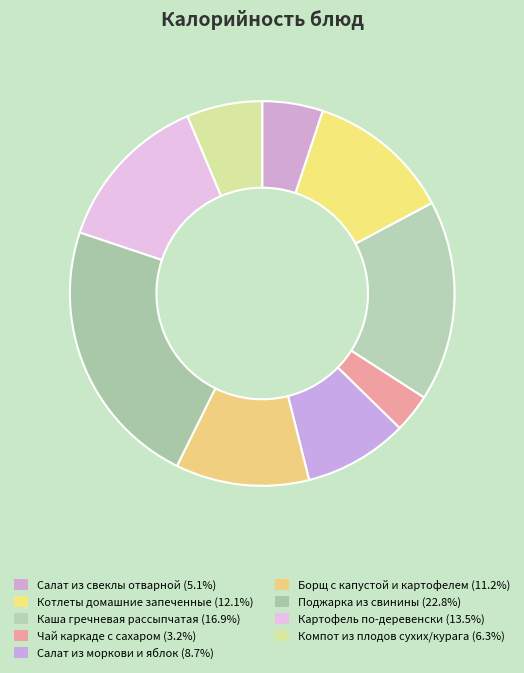

What is the ratio of the value at Каша гречневая рассыпчатая to the value at Компот из плодов сухих/курага?

2.7